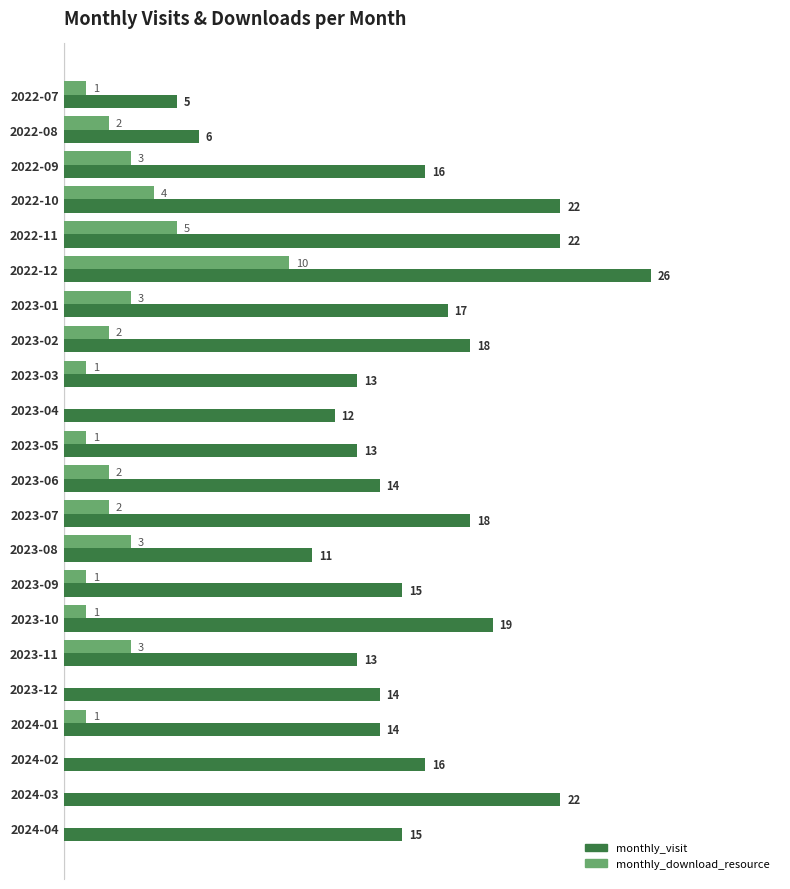

Which series has the largest total across all categories?

monthly_visit